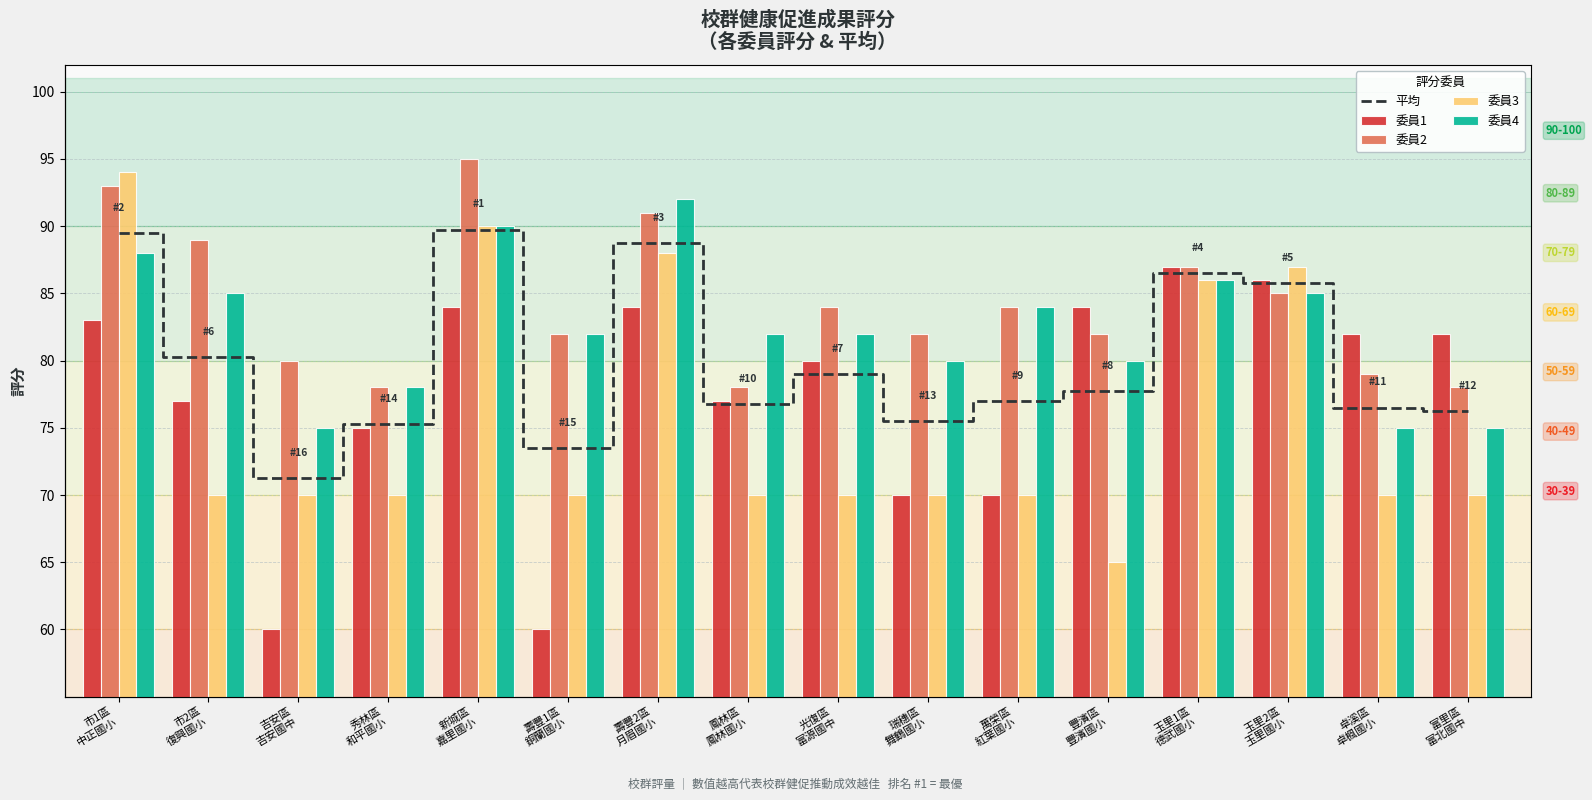

What is the difference between the maximum and second lowest values in the 委員3 series?

24.0